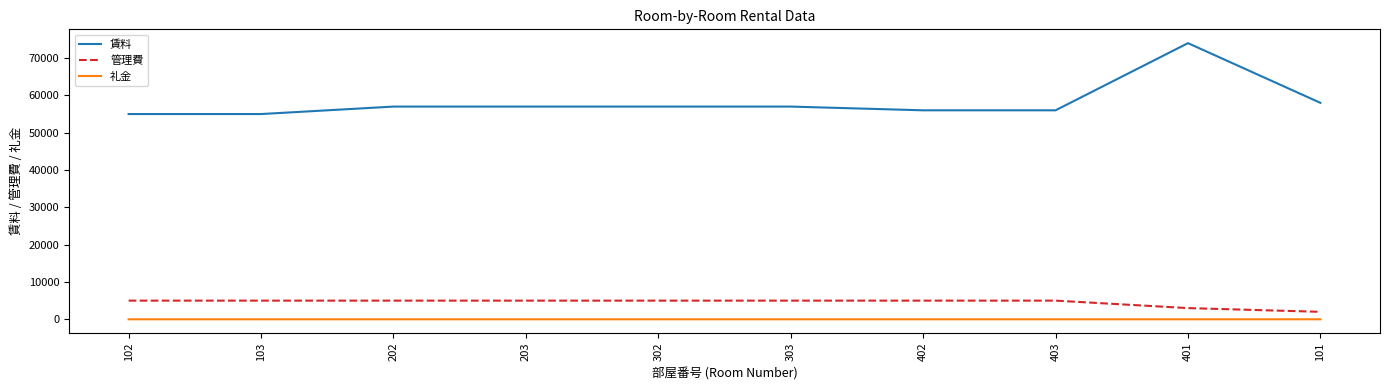

What position from the right is 403?

3